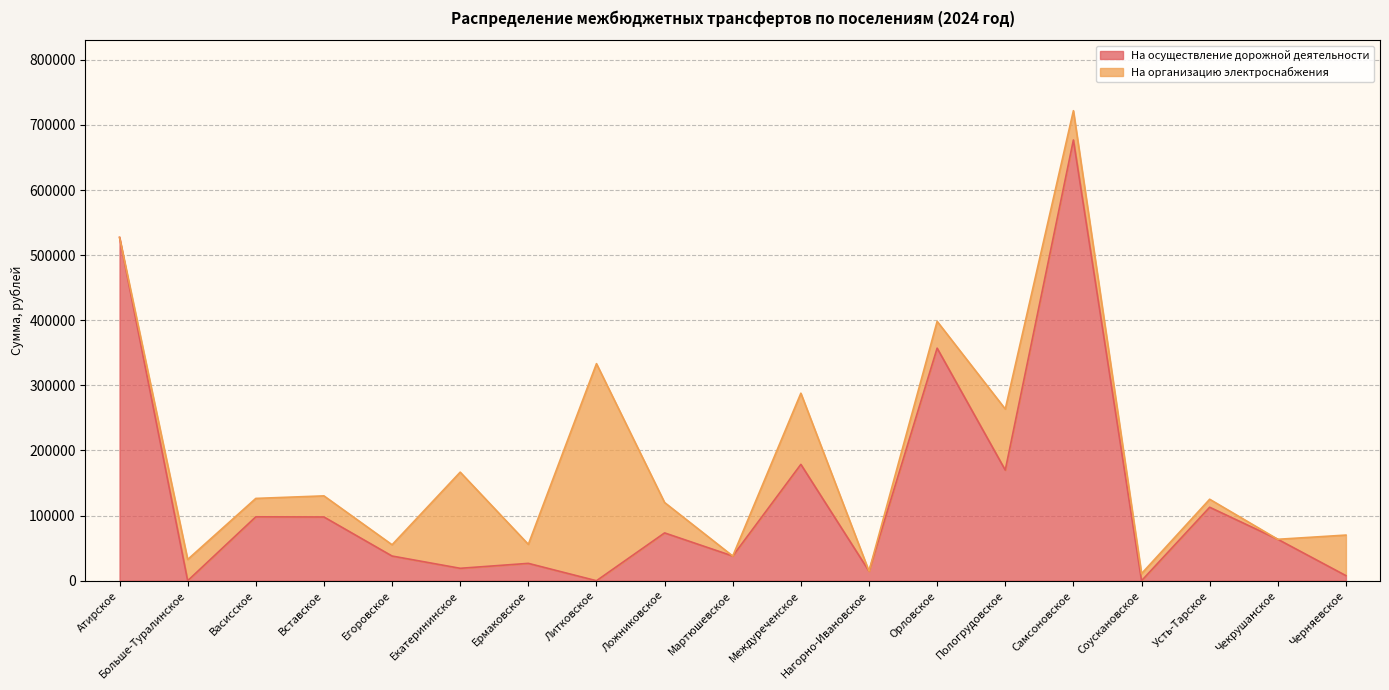

What is the difference between the second highest and second lowest values?

527269.2